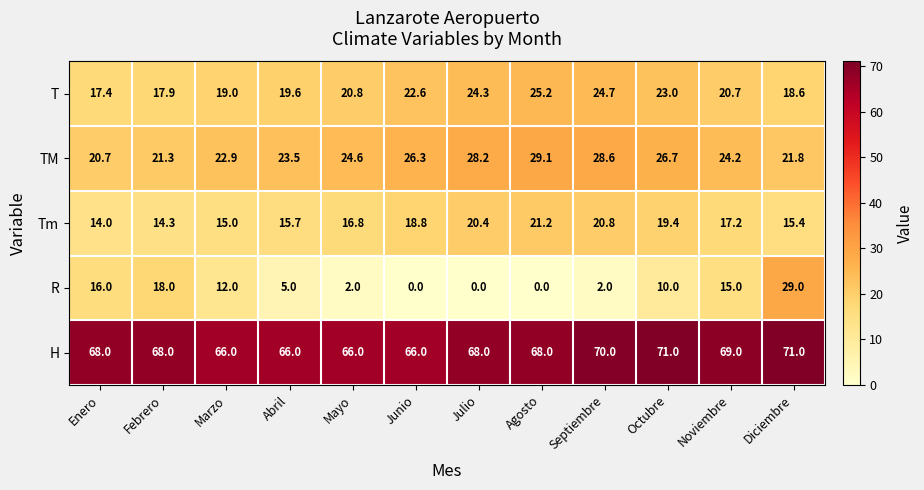

List the series in order of their peak value, lowest first.

Tm, T, R, TM, H